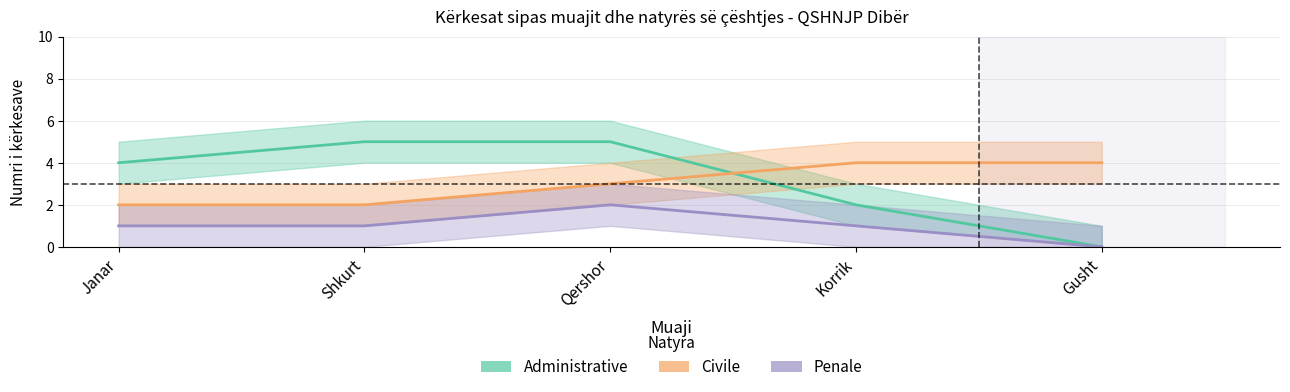

What is the label of the 2nd point from the left?

Shkurt